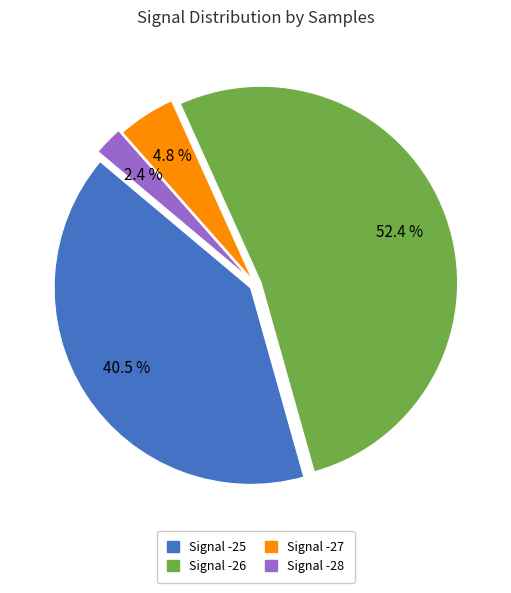

Is there any slice that represents more than half of the pie?

Yes